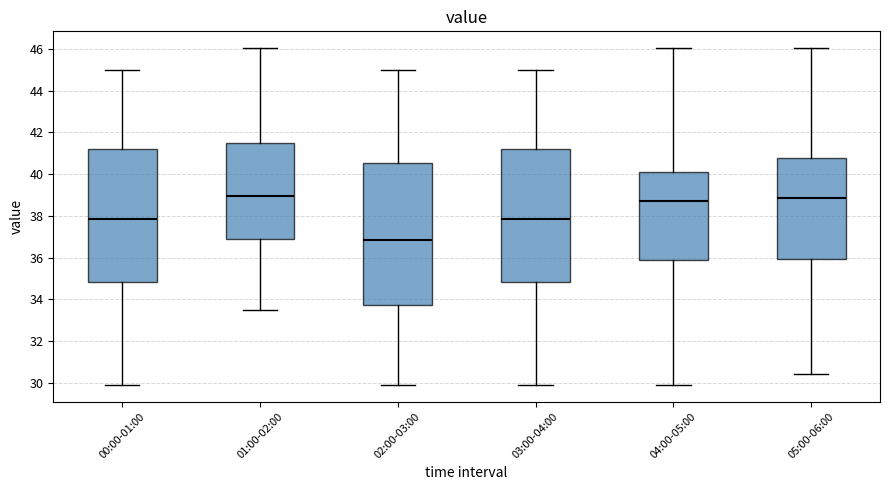

Where is the lower edge of the box for 01:00-02:00 on the y-axis? The values are not printed on the chart, so give them approximately, as read against the axis.

36.8